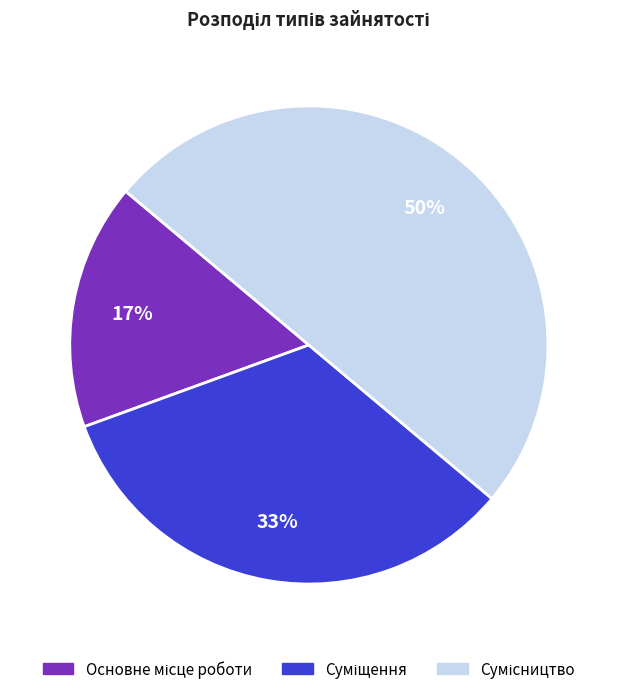

To the nearest percent, what is the difference between the largest and smallest slice percentages?

33%